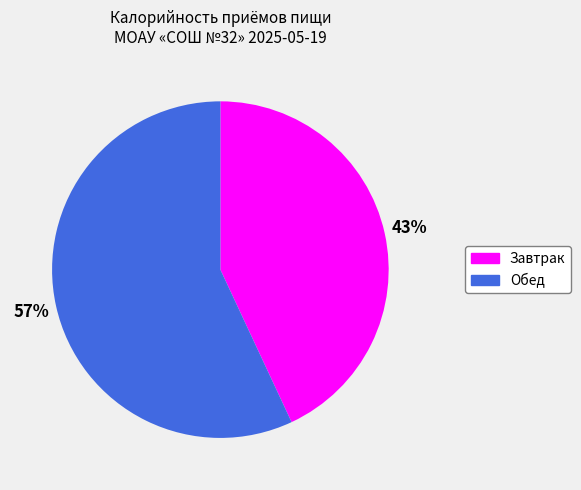

Between Завтрак and Обед, which is larger?

Обед